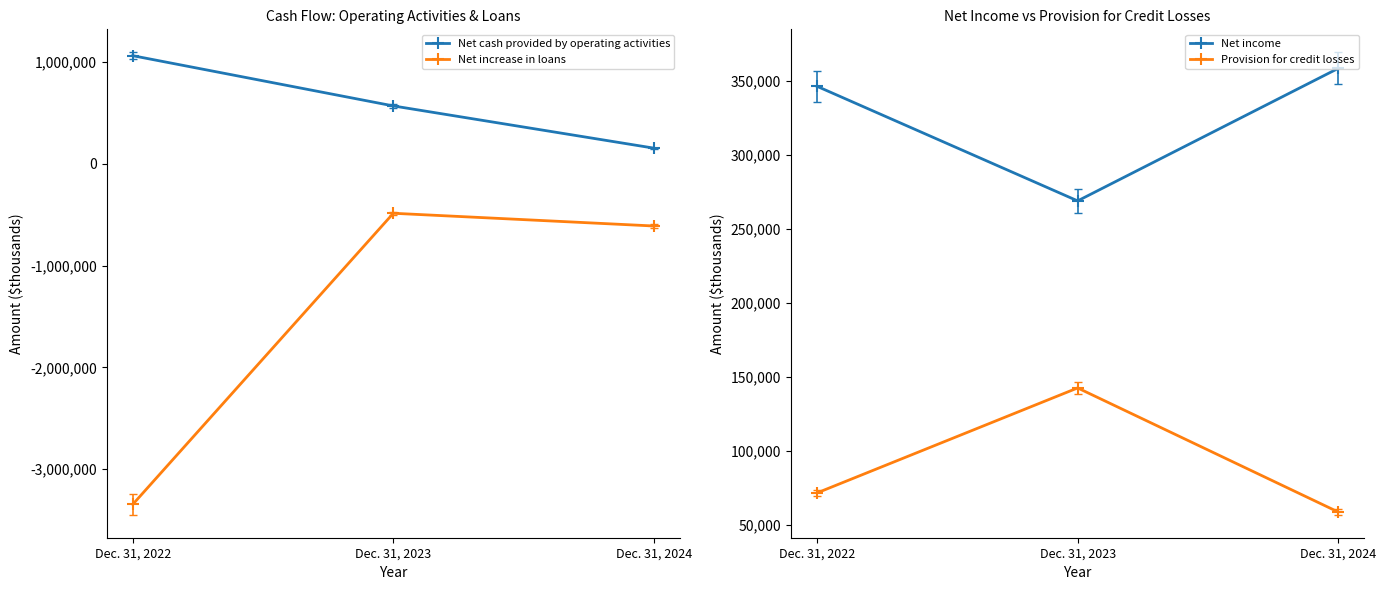

Is it true that Net cash provided by operating activities equals 568959 at Dec. 31, 2023?

True